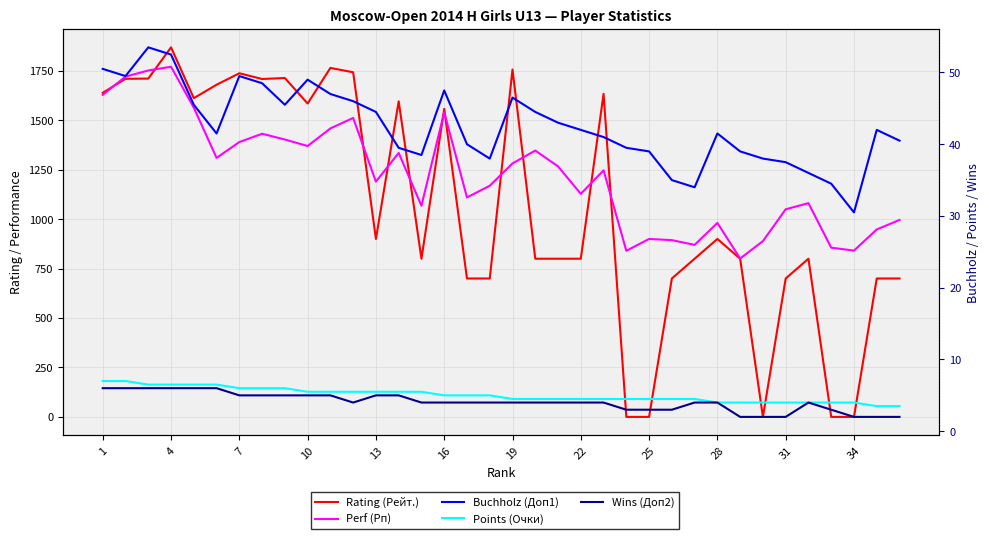

What is the sum of all Points (Очки) values?

181.5